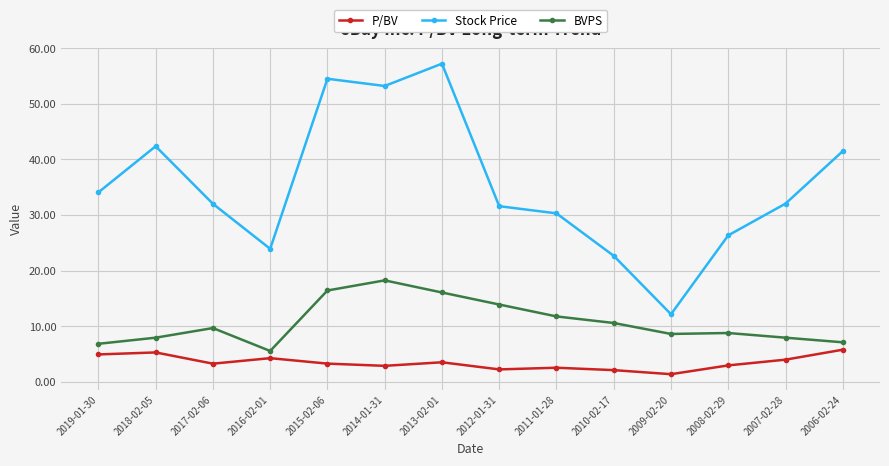

Which category has the highest value across all series?

2013-02-01